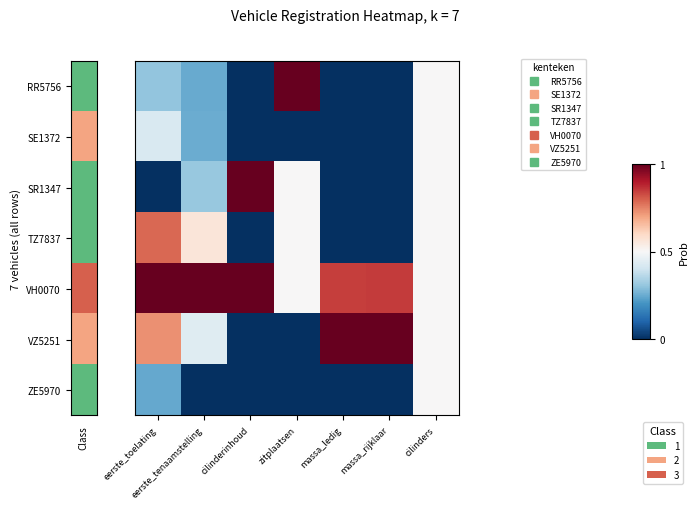

Which series has the largest range (max minus min)?

RR5756